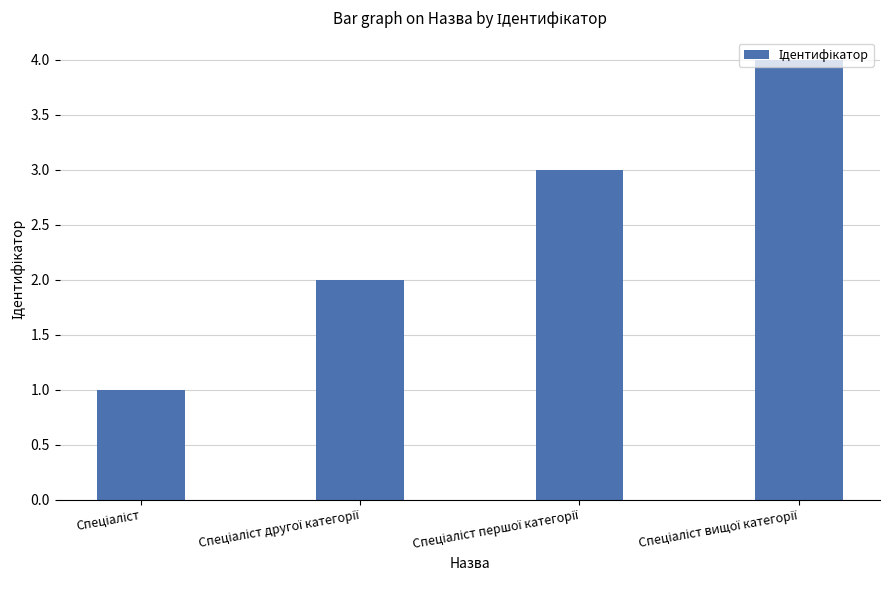

What is the sum of all values?

10